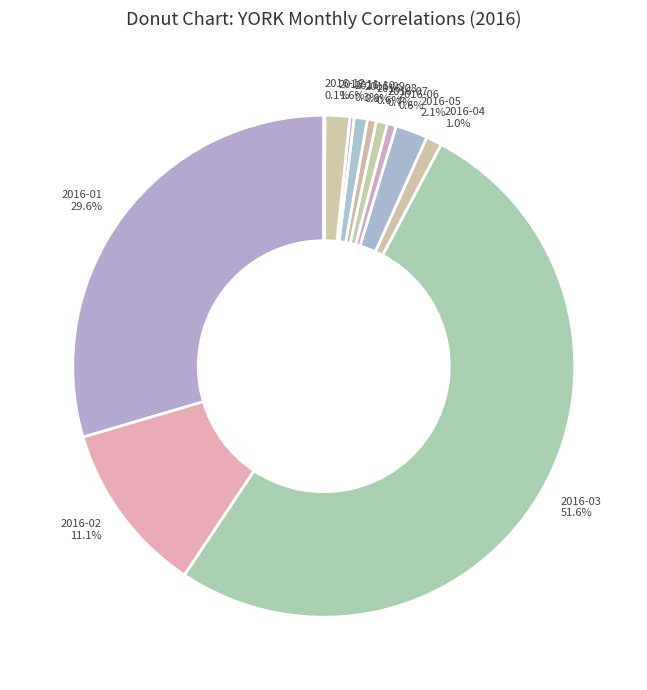

Which has a higher value, 2016-02 11.1% or 2016-08 0.6%?

2016-02 11.1%